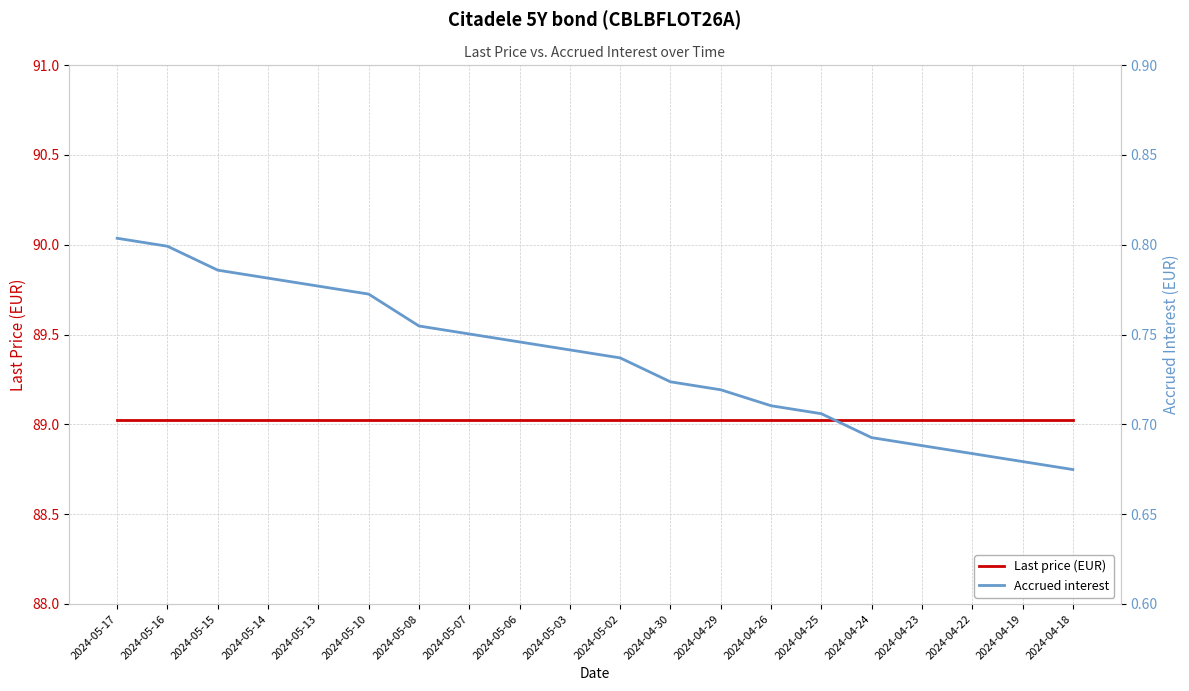

What position from the left is 2024-05-15?

3